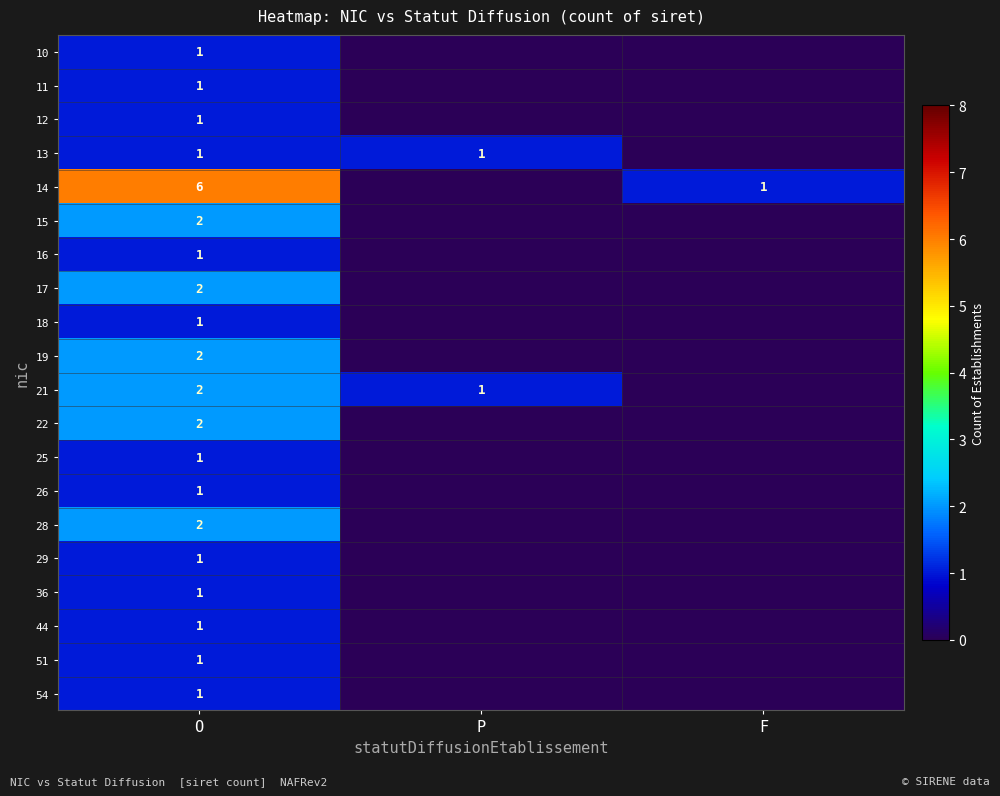

Is it true that 19 equals 1 at O?

False